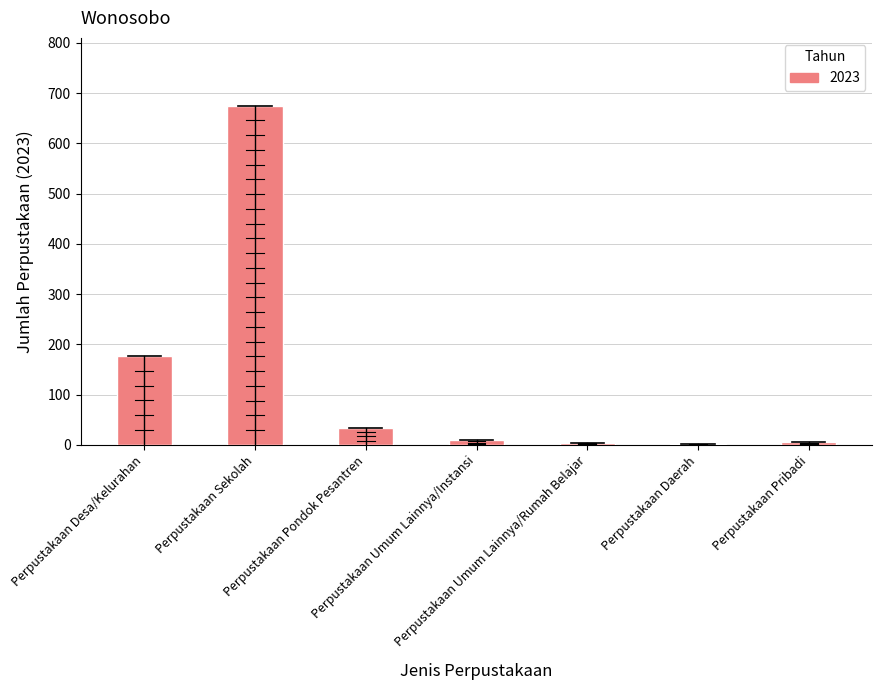

What is the sum of all values?

905